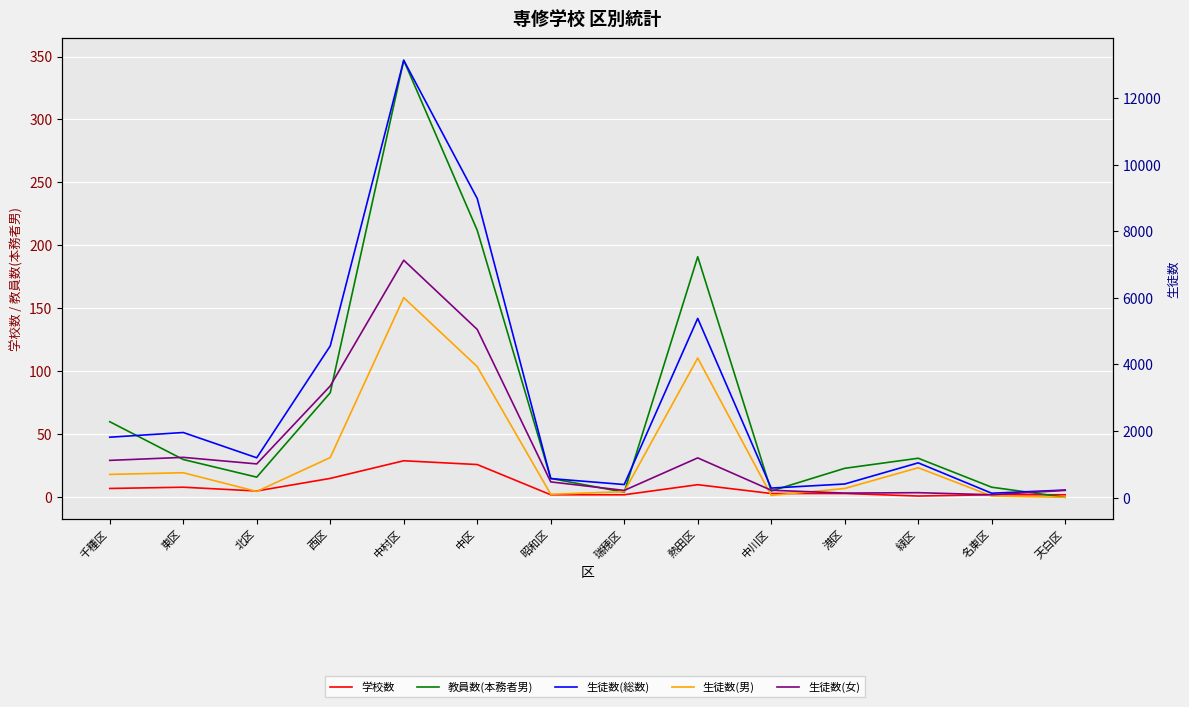

Is the value of 生徒数(総数) at 西区 greater than the value of 生徒数(女) at 港区?

Yes